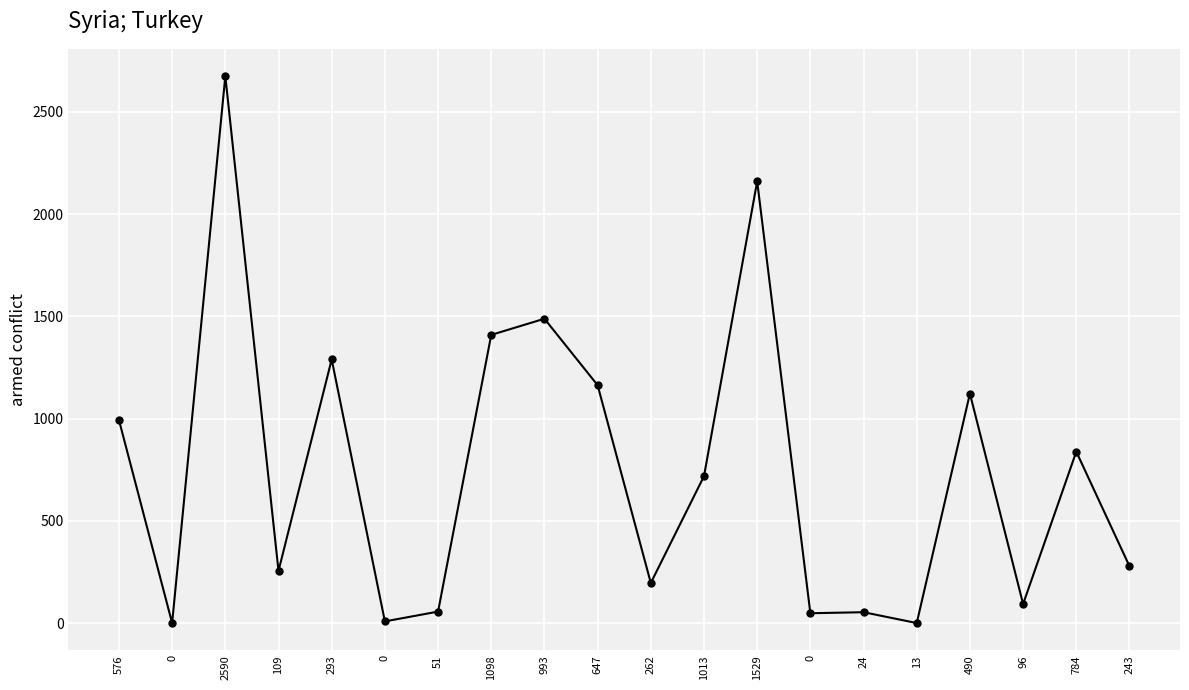

Rank the categories by value from highest to lowest.

2590, 1529, 993, 1098, 293, 647, 490, 576, 784, 1013, 243, 109, 262, 96, 51, 24, 0, 0, 0, 13